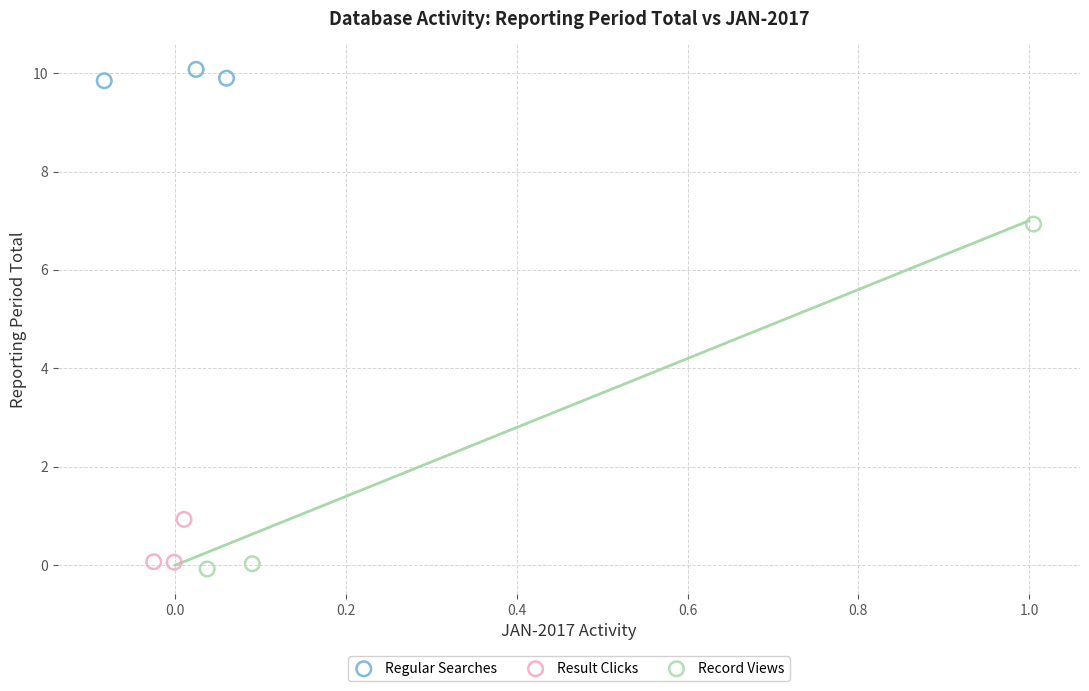

Which series contains the highest Y value?

Regular Searches